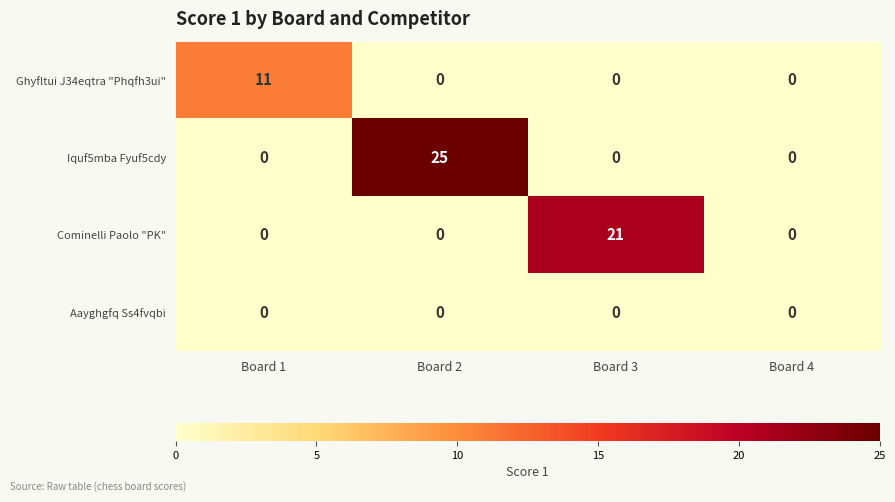

What is the greatest value displayed?

25